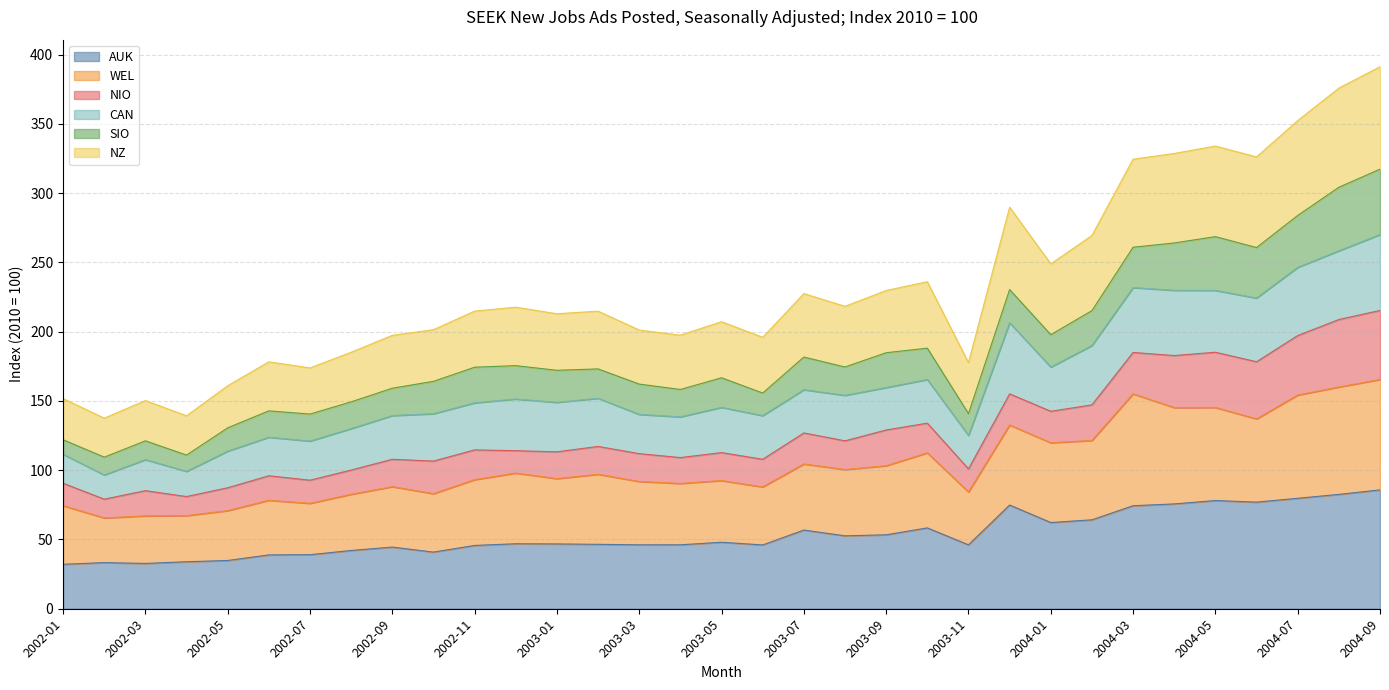

Does the chart have visible grid lines?

Yes